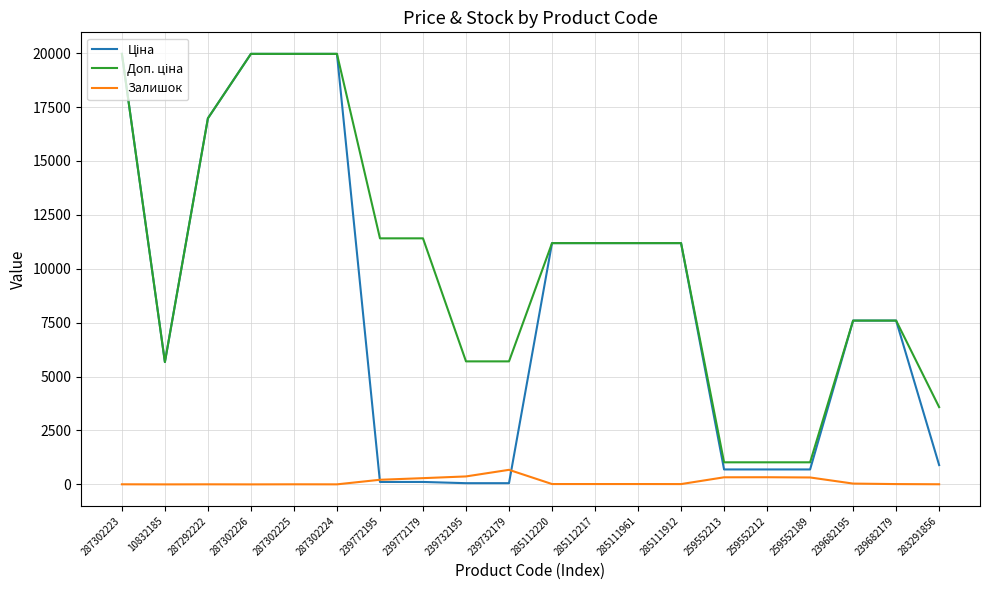

Is it true that Залишок equals 17.0 at 285111961?

True